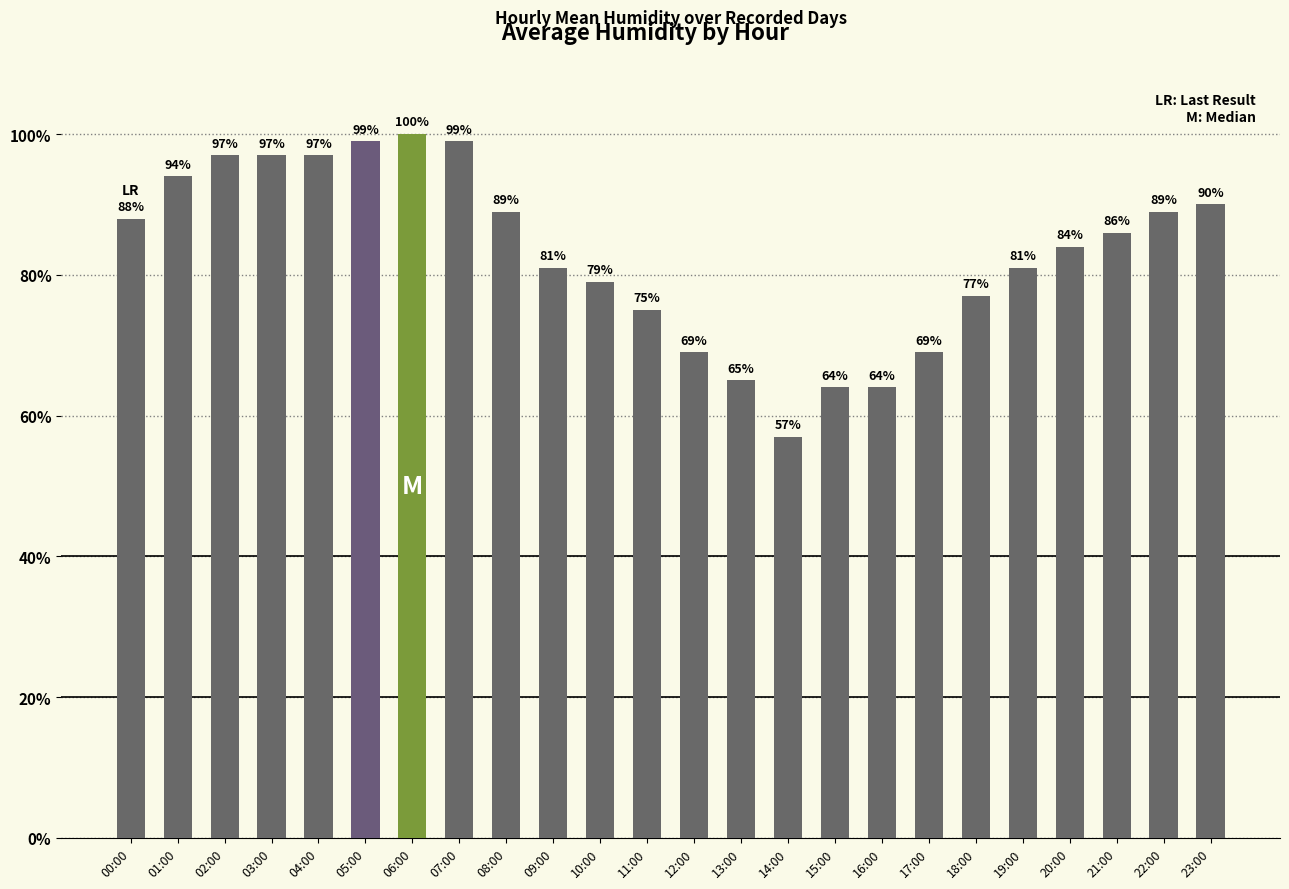

Reading left to right, list all the values displayed in this chart.

00:00=88	01:00=94	02:00=97	03:00=97	04:00=97	05:00=99	06:00=100	07:00=99	08:00=89	09:00=81	10:00=79	11:00=75	12:00=69	13:00=65	14:00=57	15:00=64	16:00=64	17:00=69	18:00=77	19:00=81	20:00=84	21:00=86	22:00=89	23:00=90